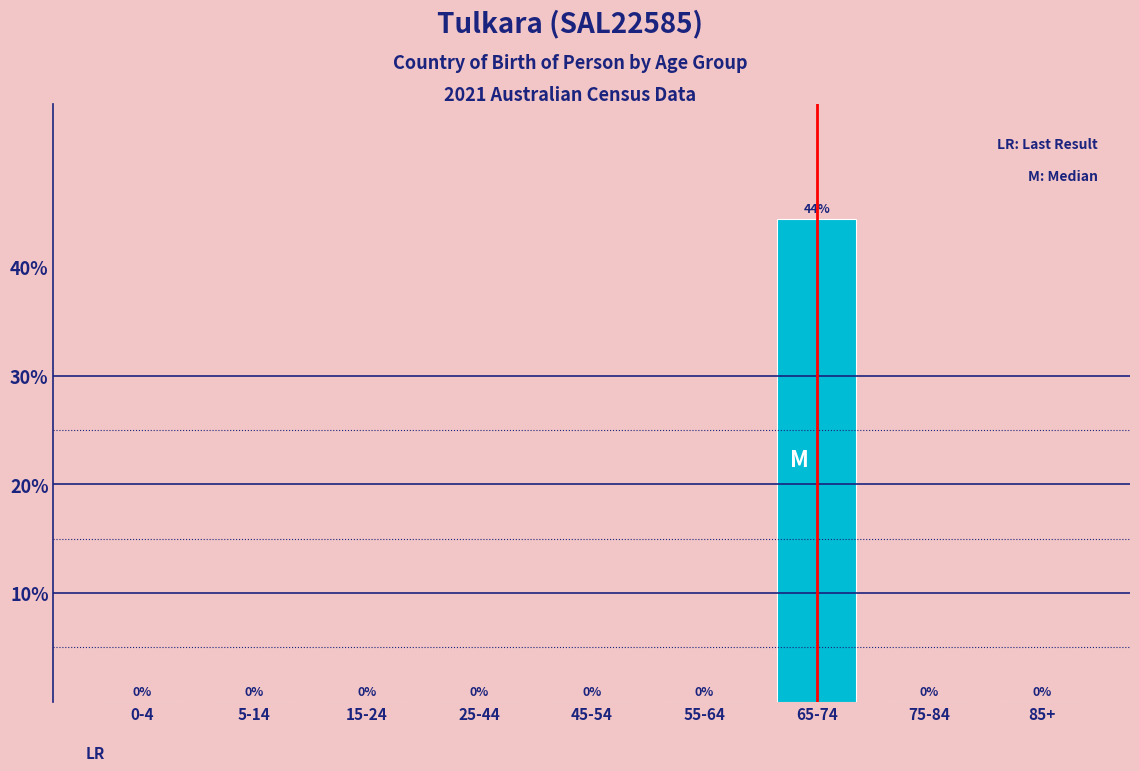

The chart shows a value of -13.7 at 55-64. True or false?

False